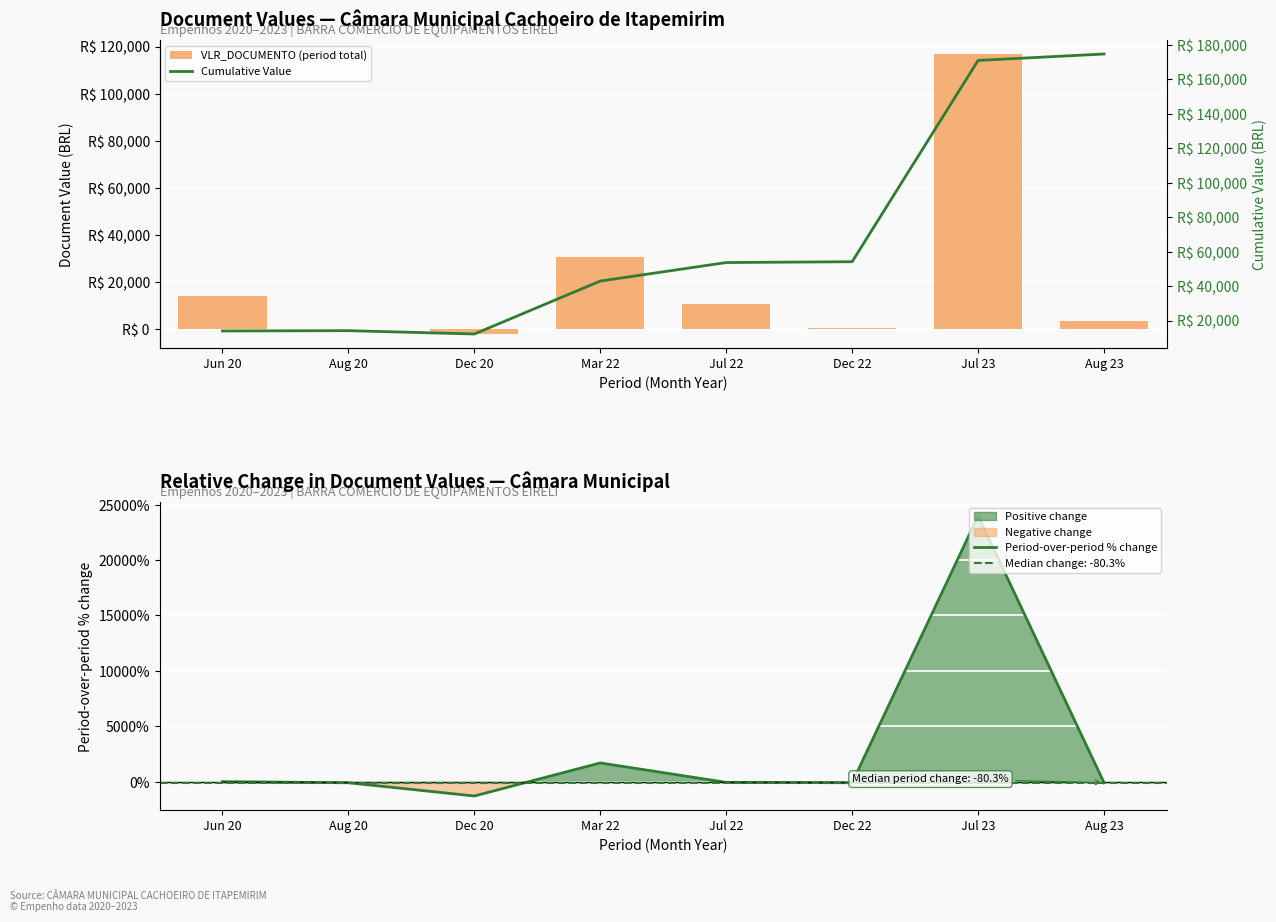

Which series has the largest total across all categories?

Cumulative Value